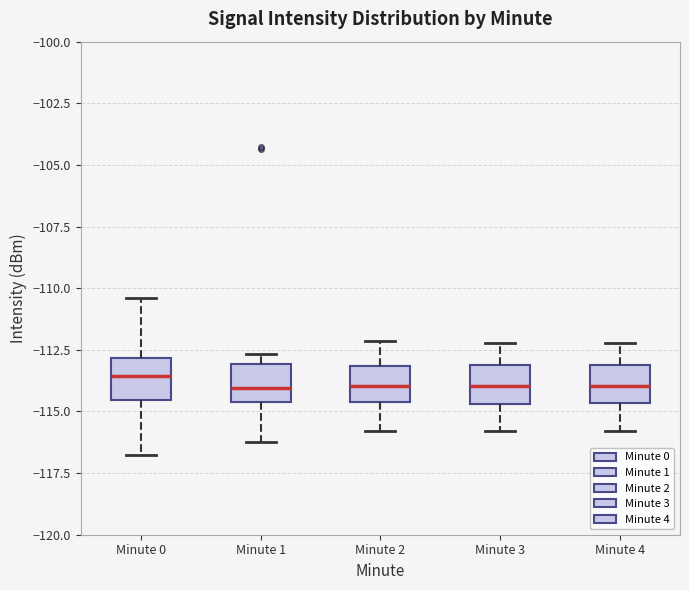

Reading left to right, transcribe this box plot: for each box, give where its median line is, the range the box spans, and where its two whiskers end, as read against the y-axis. The values are not printed on the chart, so give them approximately, as read against the axis.

Minute 0: median -113.5, box -114.5 to -113.0, whiskers -117.0 to -110.5
Minute 1: median -114.0, box -114.5 to -113.0, whiskers -116.0 to -112.5
Minute 2: median -114.0, box -114.5 to -113.0, whiskers -116.0 to -112.0
Minute 3: median -114.0, box -114.5 to -113.0, whiskers -116.0 to -112.0
Minute 4: median -114.0, box -114.5 to -113.0, whiskers -116.0 to -112.0